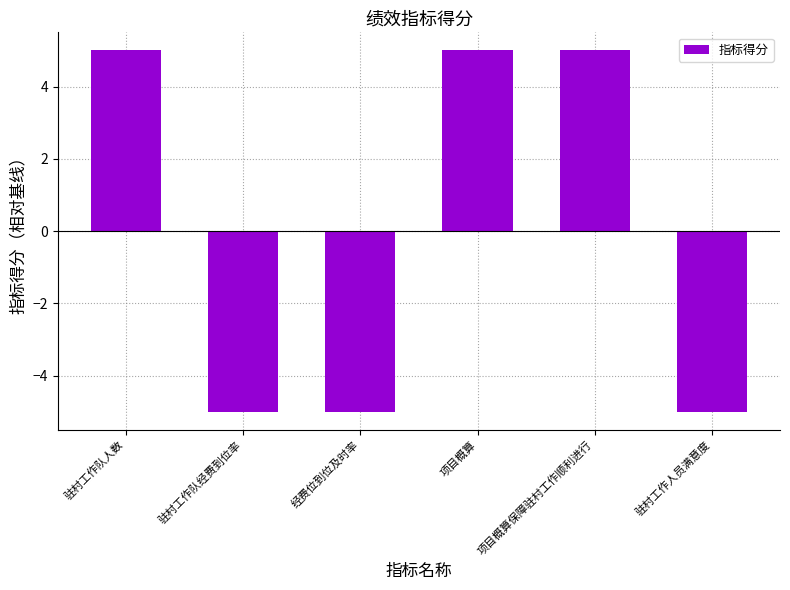

What is the difference between the maximum and minimum values?

10